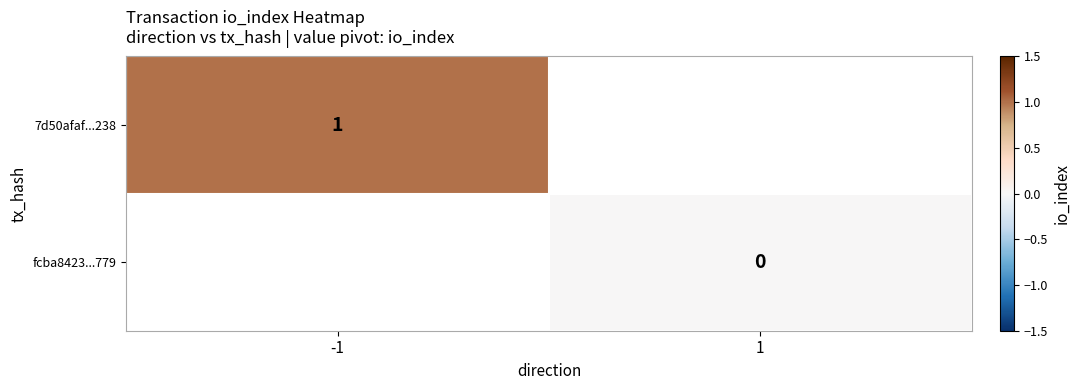

At how many categories does at least one series exceed 0?

1